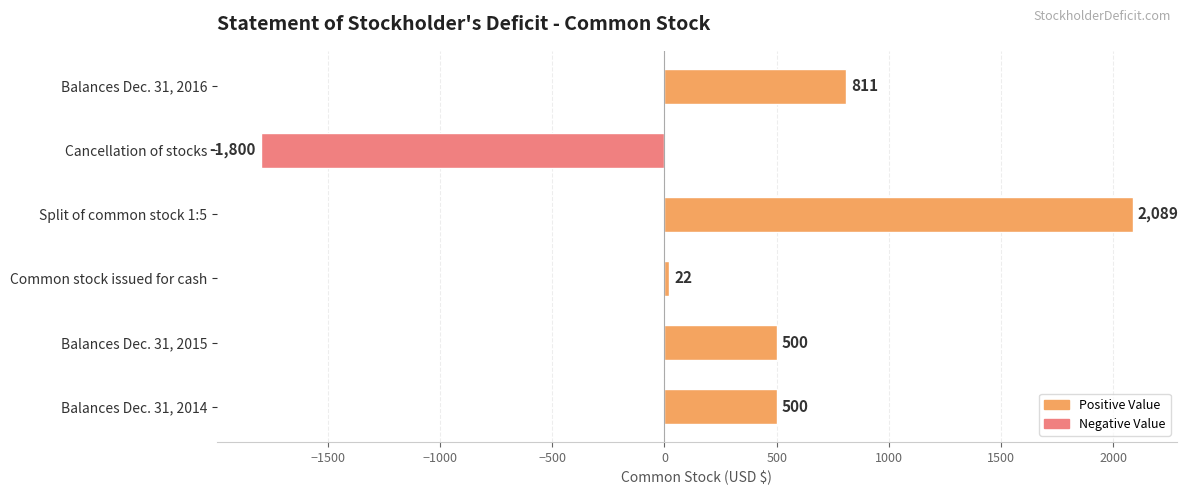

What is the minimum value shown in the chart?

-1800